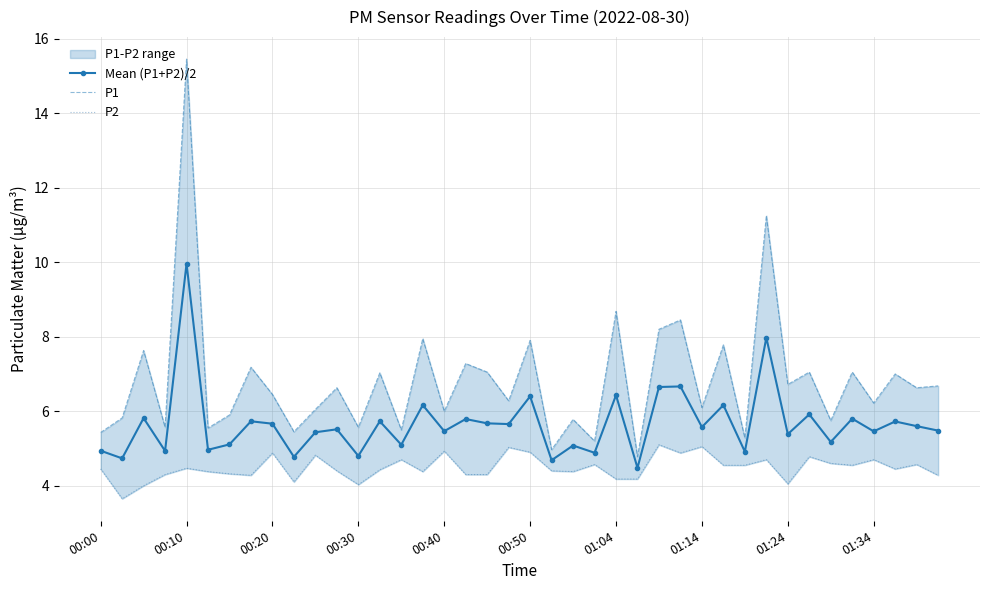

True or false: P2 has a value of 5.6 at 39.

False